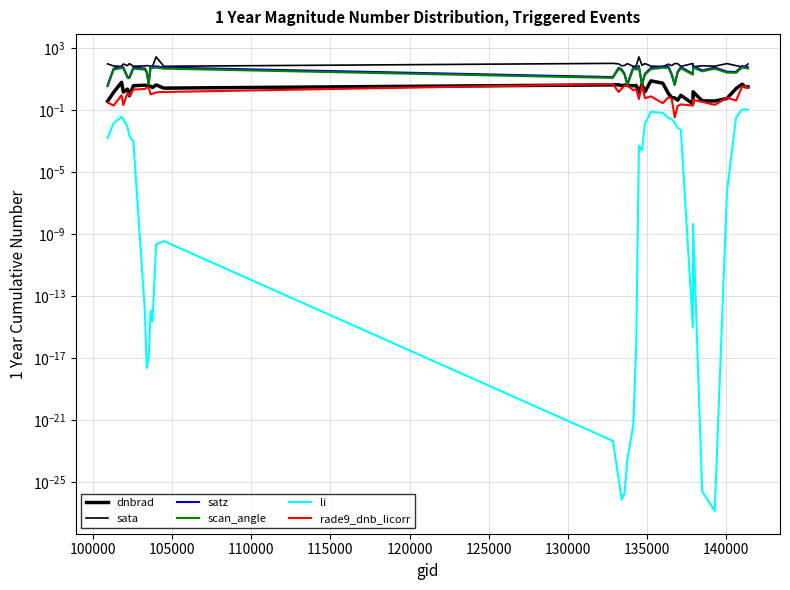

At how many categories does at least one series exceed 96?

10